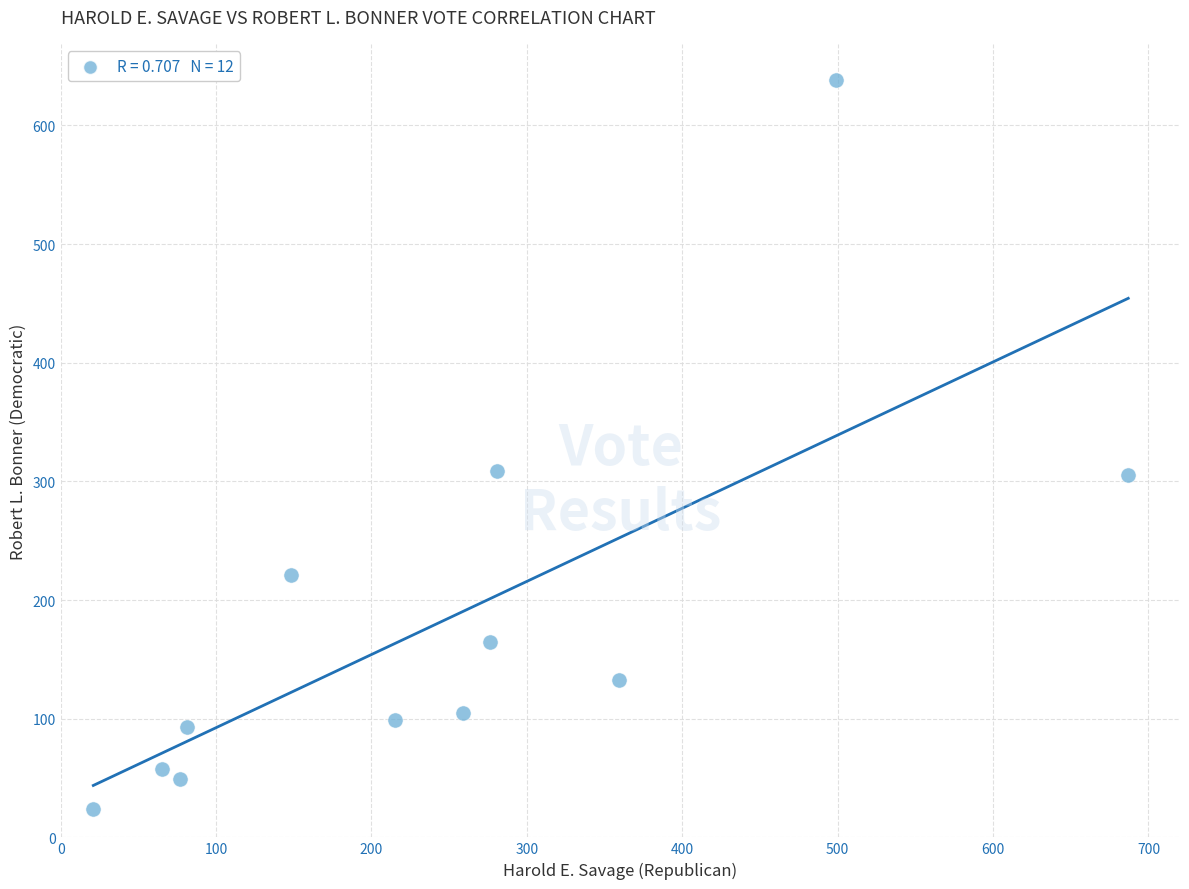

What is the average Y value?

183